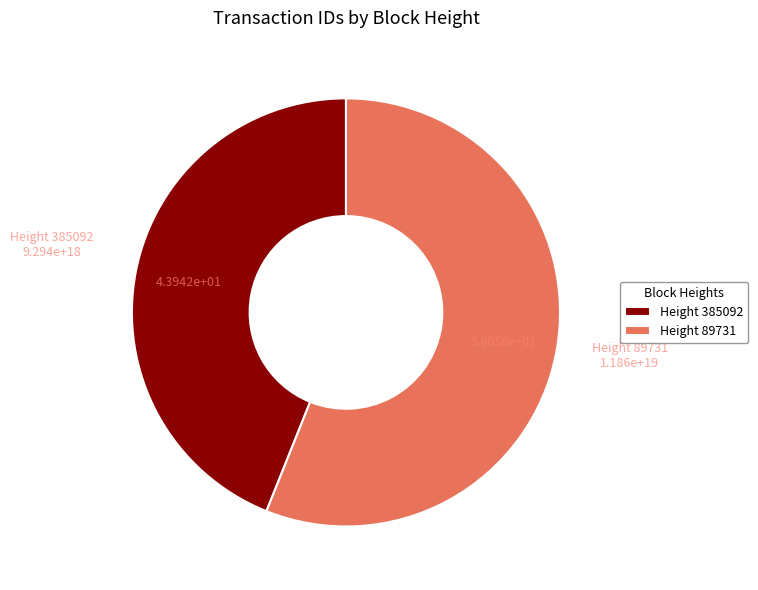

Is it true that Height 89731 is 45% of the pie?

False